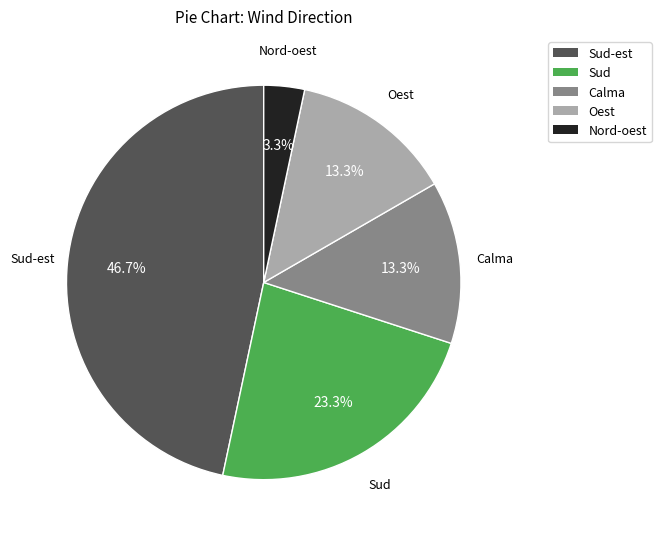

Is there a majority slice in this chart?

No